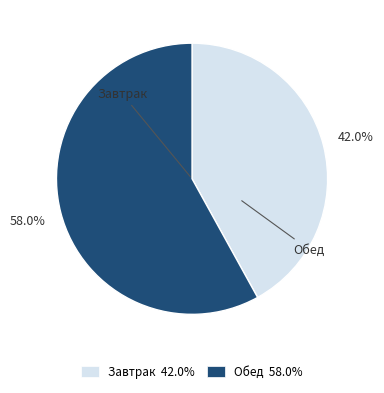

Which category has the biggest portion of the pie?

Обед